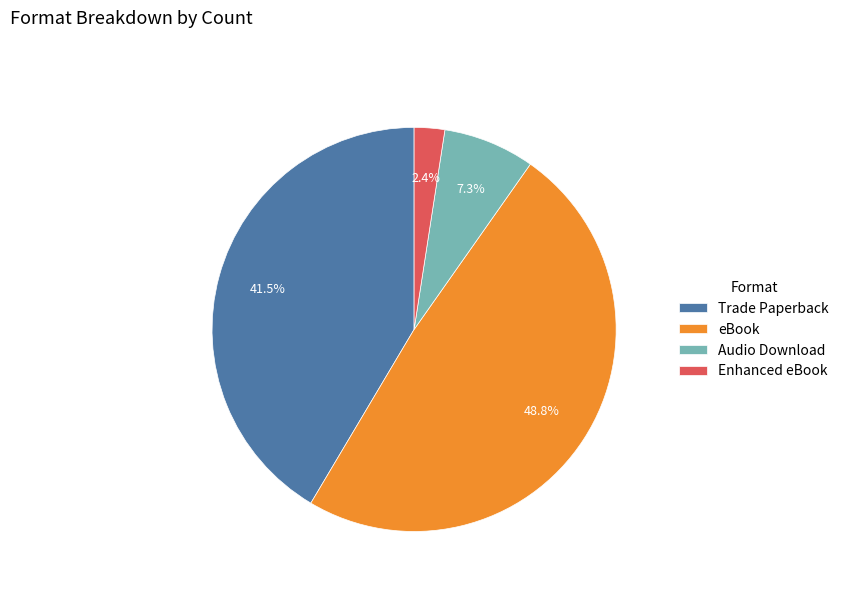

To the nearest percent, what percentage of the pie is eBook?

49%